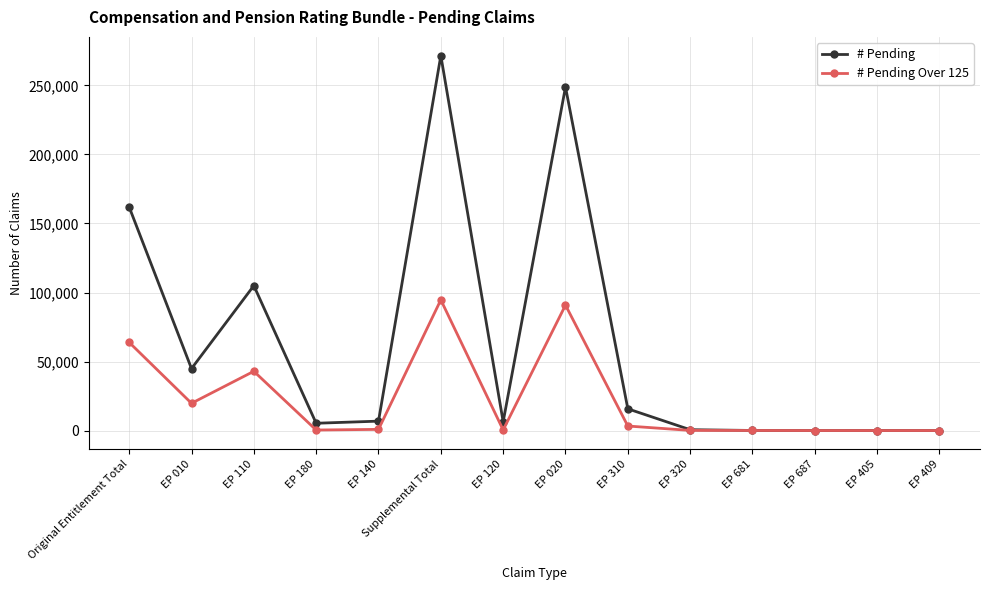

Where is the first local maximum for # Pending Over 125?

EP 110